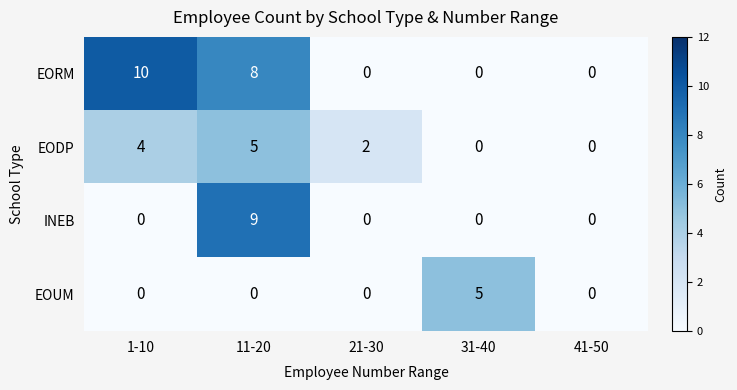

At which category does the chart reach its peak across all series?

1-10